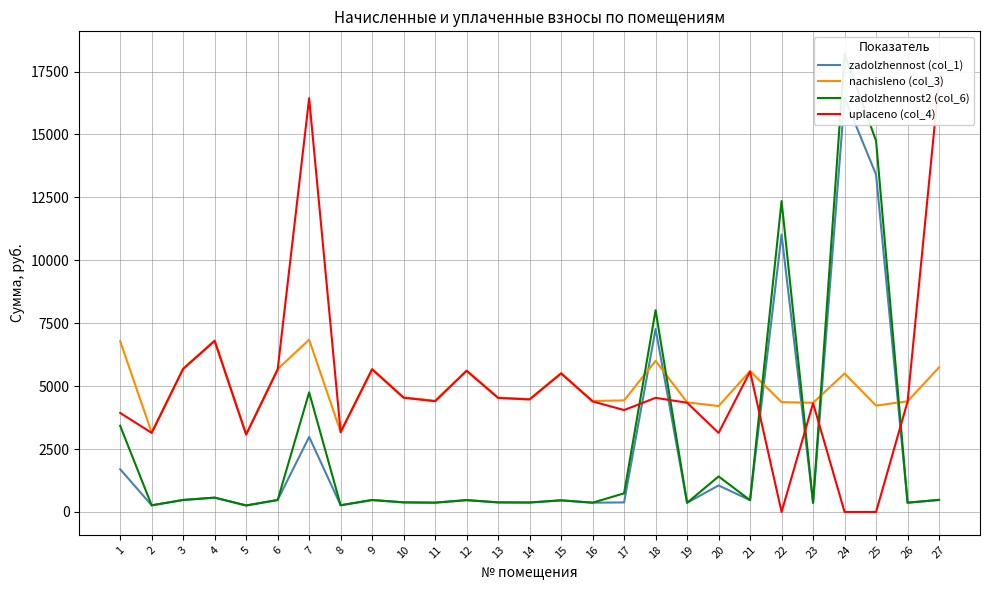

What is the difference between the zadolzhennost (col_1) values at 18 and 23?

6909.8